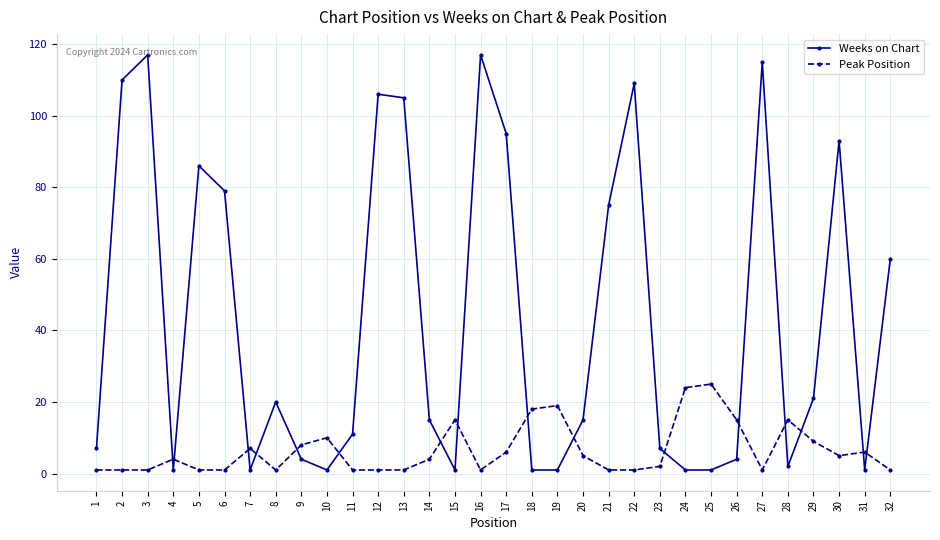

True or false: Weeks on Chart has a value of 1 at 25.

True